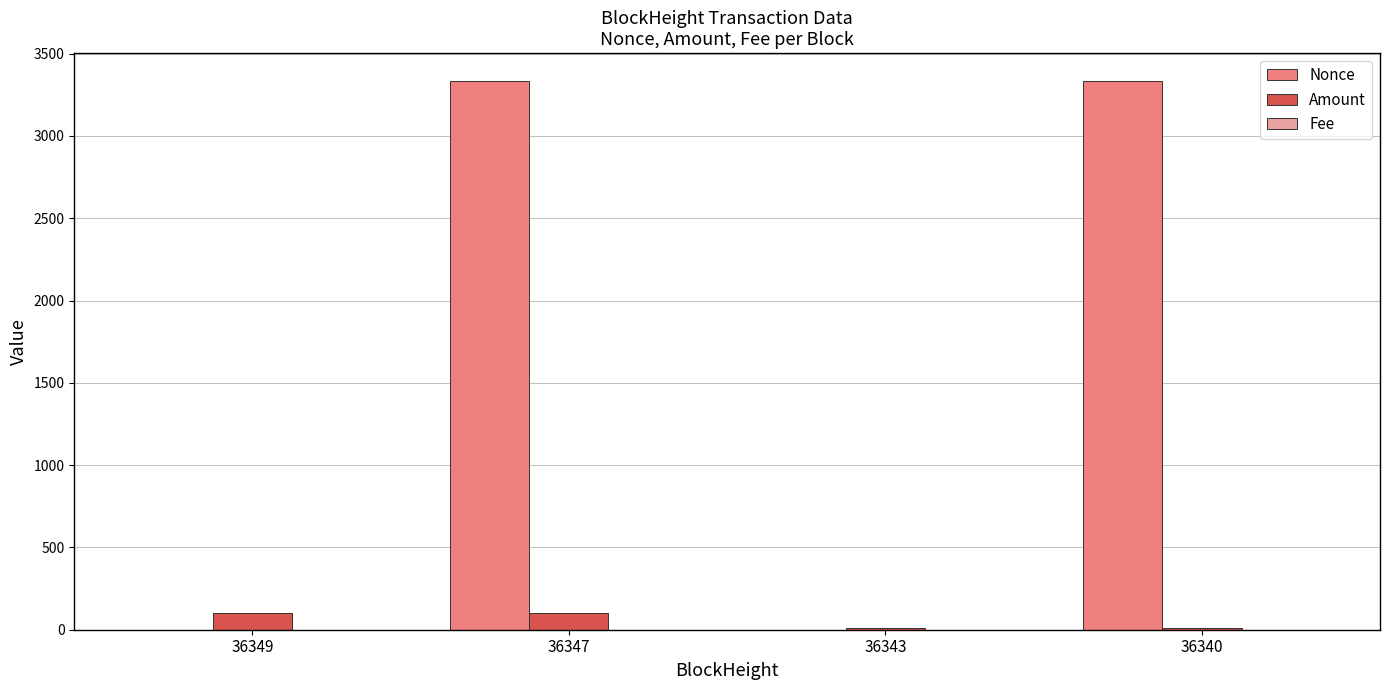

Where does the Nonce series first go above 3335?

36347